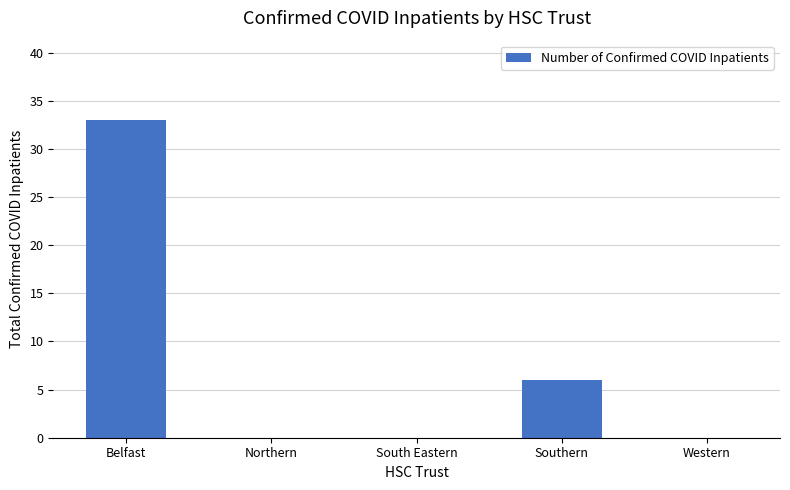

The chart shows a value of 12 at Northern. True or false?

False